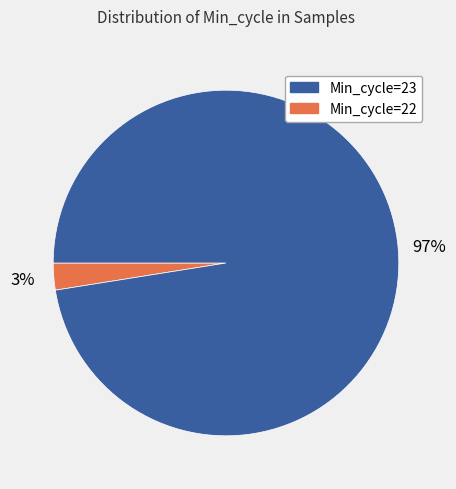

To the nearest percent, what is the average slice percentage?

50%